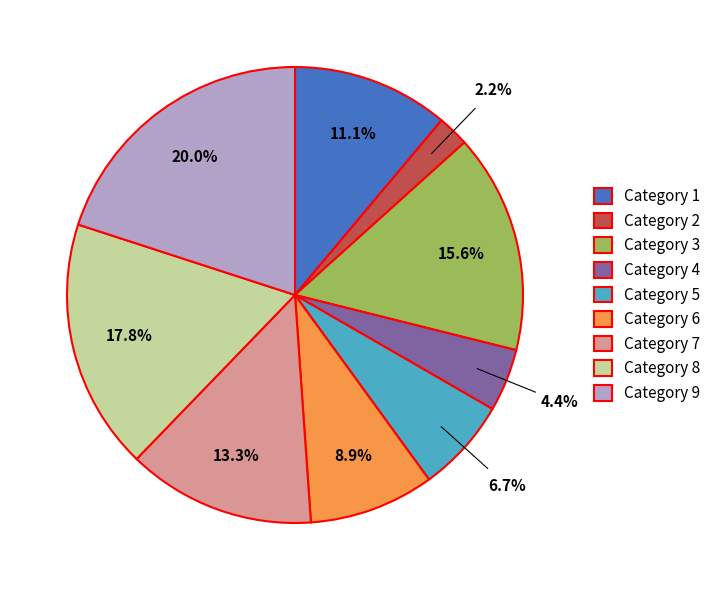

How much of the chart is everything except Category 4?

95.6%